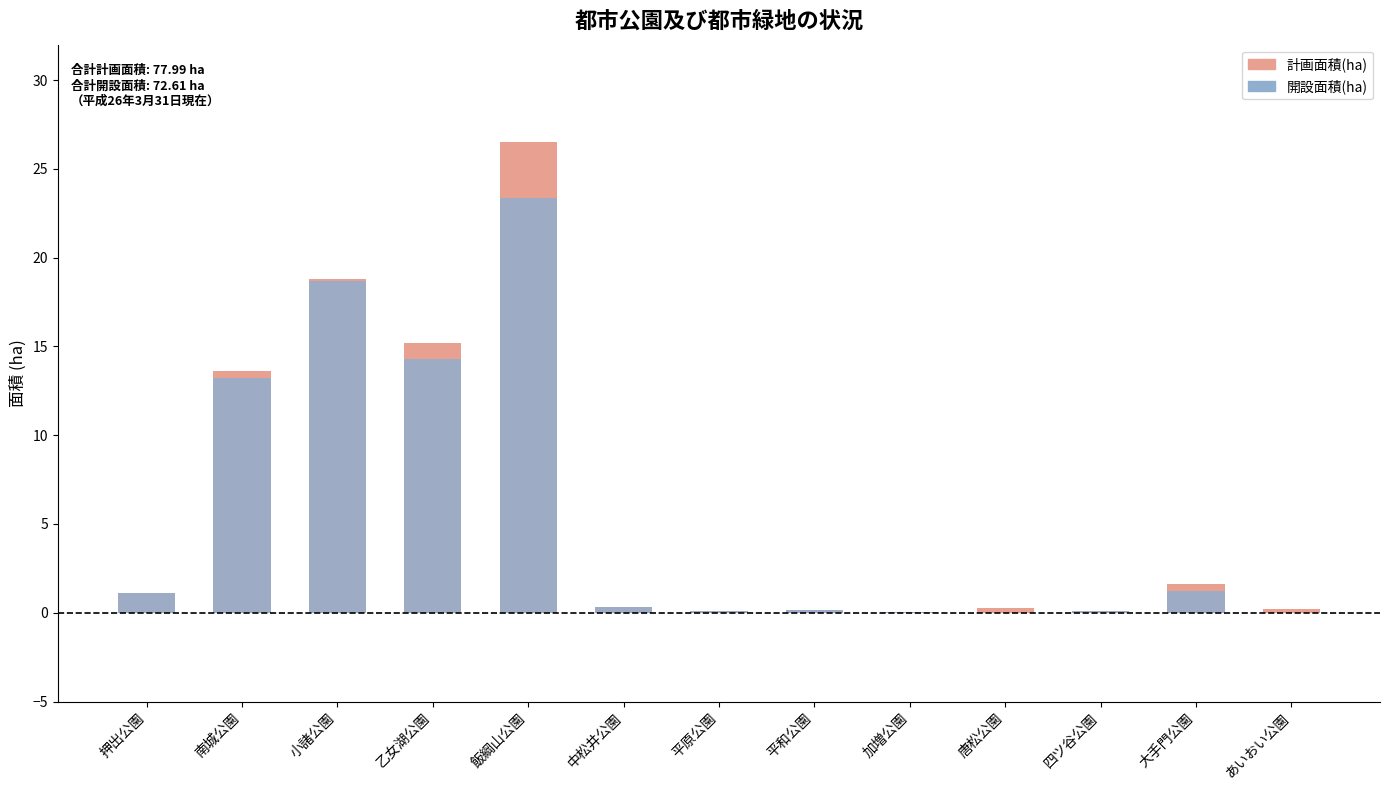

At which label does 開設面積(ha) reach its minimum?

唐松公園